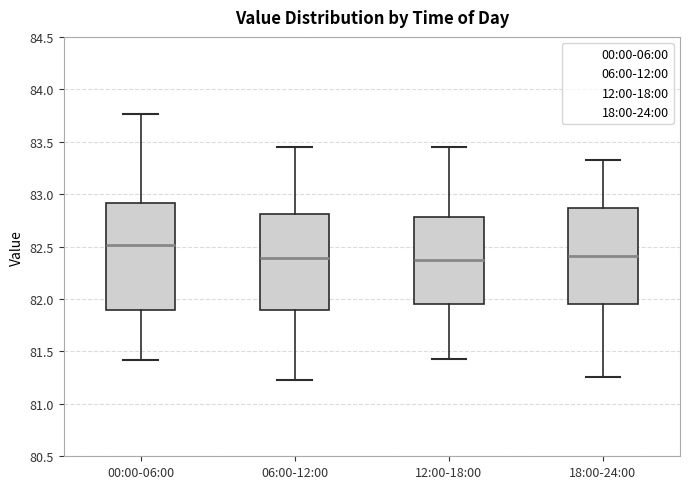

Reading left to right, transcribe this box plot: for each box, give where its median line is, the range the box spans, and where its two whiskers end, as read against the y-axis. The values are not printed on the chart, so give them approximately, as read against the axis.

00:00-06:00: median 82.50, box 81.90 to 82.90, whiskers 81.40 to 83.75
06:00-12:00: median 82.40, box 81.90 to 82.80, whiskers 81.25 to 83.45
12:00-18:00: median 82.35, box 81.95 to 82.80, whiskers 81.45 to 83.45
18:00-24:00: median 82.40, box 81.95 to 82.85, whiskers 81.25 to 83.35